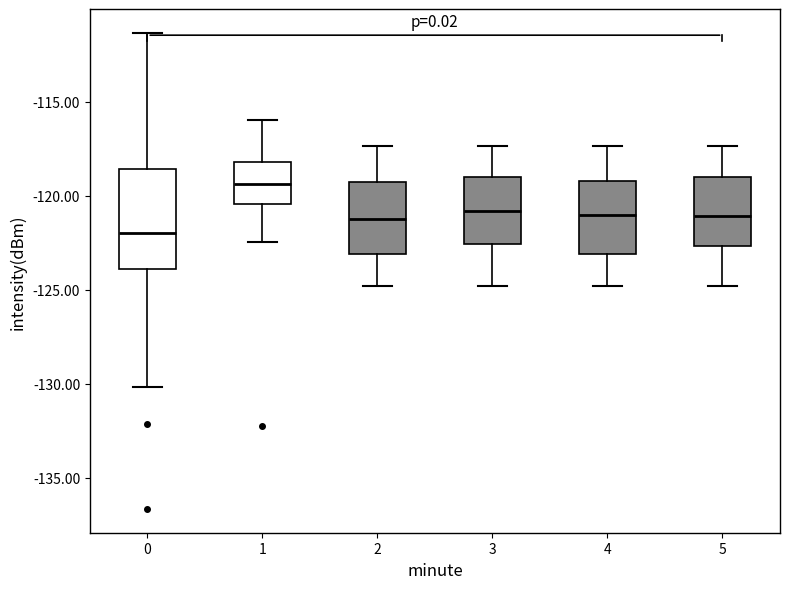

Reading left to right, read every box against the y-axis: the position of its median line, the range the box covers, and the ends of its whiskers. The values are not printed on the chart, so give them approximately, as read against the axis.

0: median -122.0, box -124.0 to -118.5, whiskers -130.0 to -111.5
1: median -119.5, box -120.5 to -118.0, whiskers -122.5 to -116.0
2: median -121.0, box -123.0 to -119.5, whiskers -125.0 to -117.5
3: median -121.0, box -122.5 to -119.0, whiskers -125.0 to -117.5
4: median -121.0, box -123.0 to -119.0, whiskers -125.0 to -117.5
5: median -121.0, box -122.5 to -119.0, whiskers -125.0 to -117.5